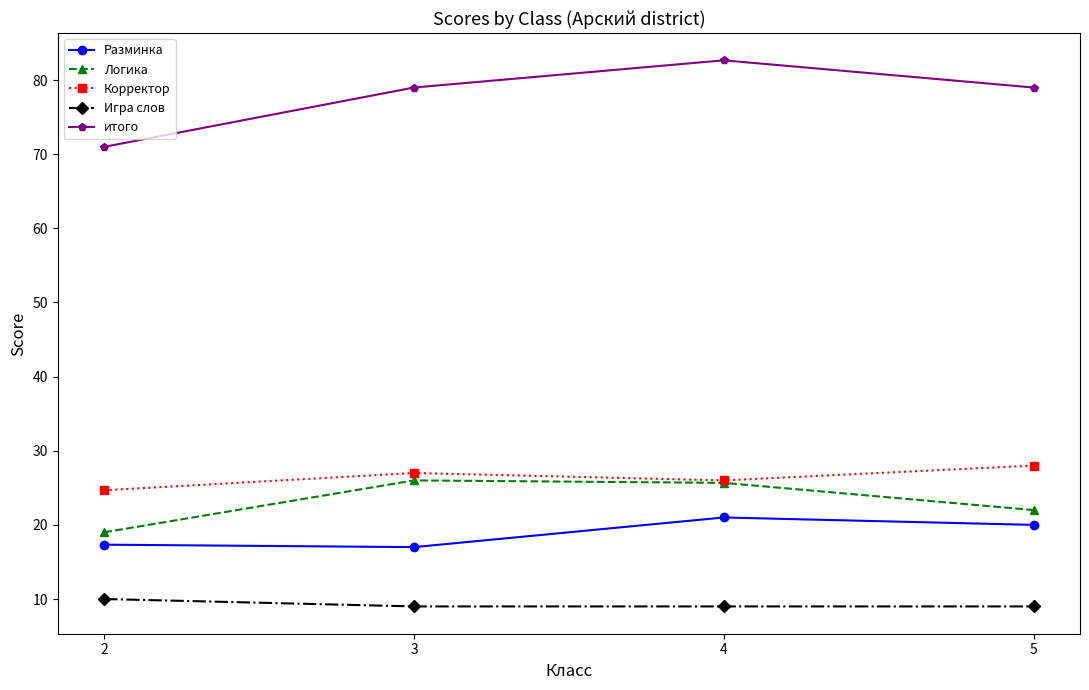

What is the sum of all Разминка values?

75.3